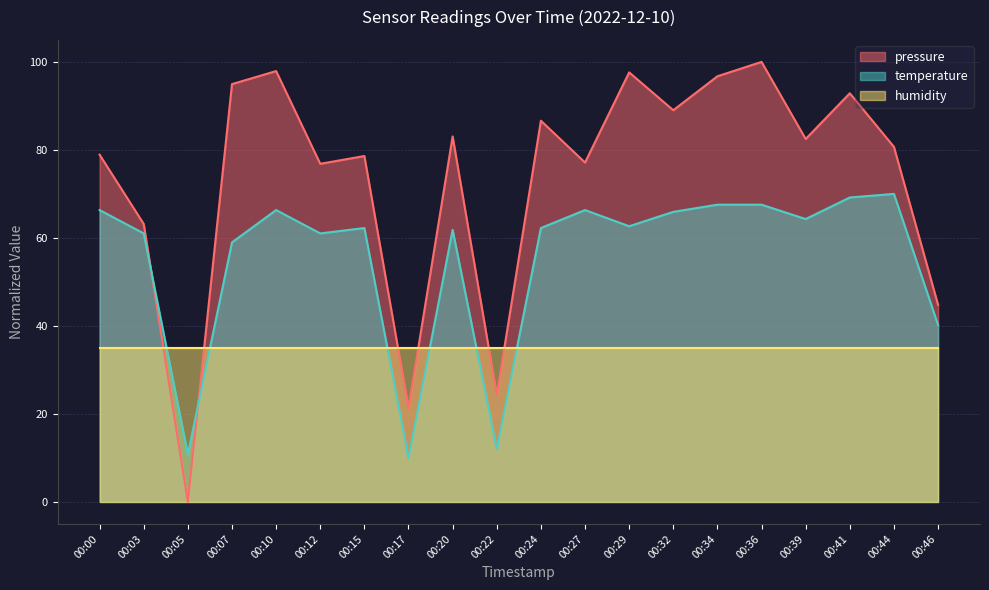

What value does the pressure series have at 00:17?

21.3